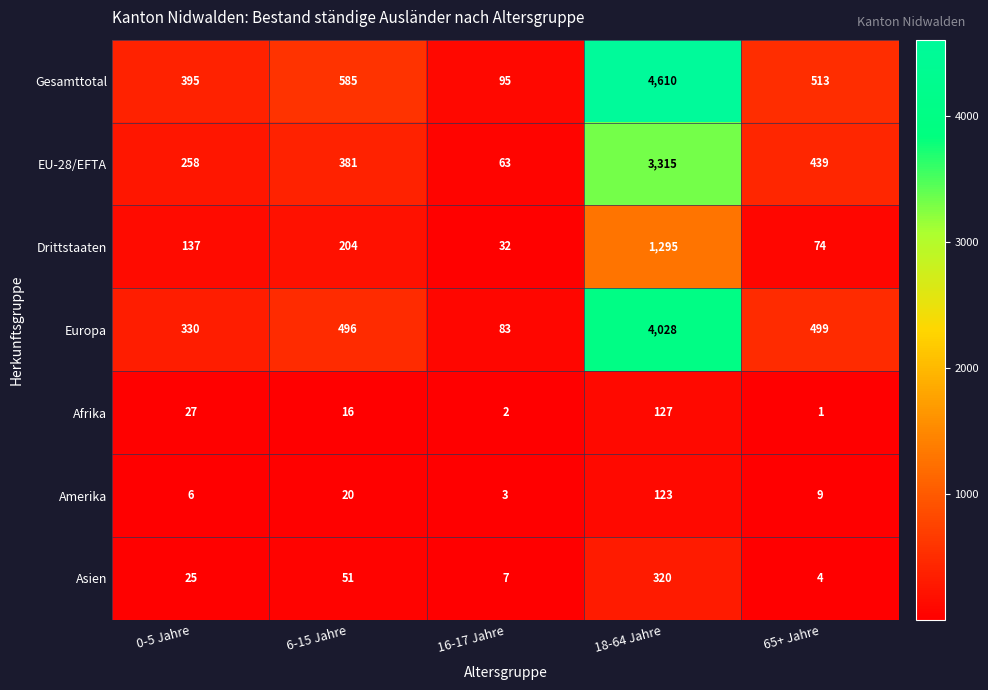

What is the difference between the highest and lowest values at 6-15 Jahre?

569